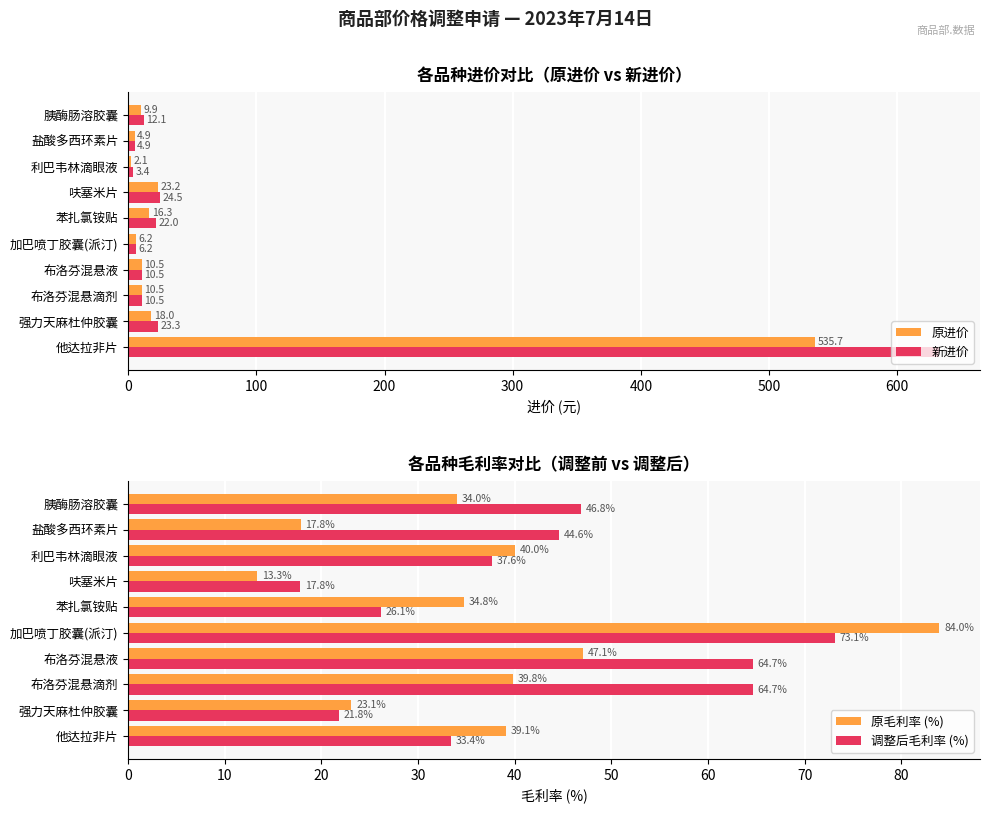

Is the value of 原进价 at 布洛芬混悬液 greater than the value of 新进价 at 盐酸多西环素片?

Yes